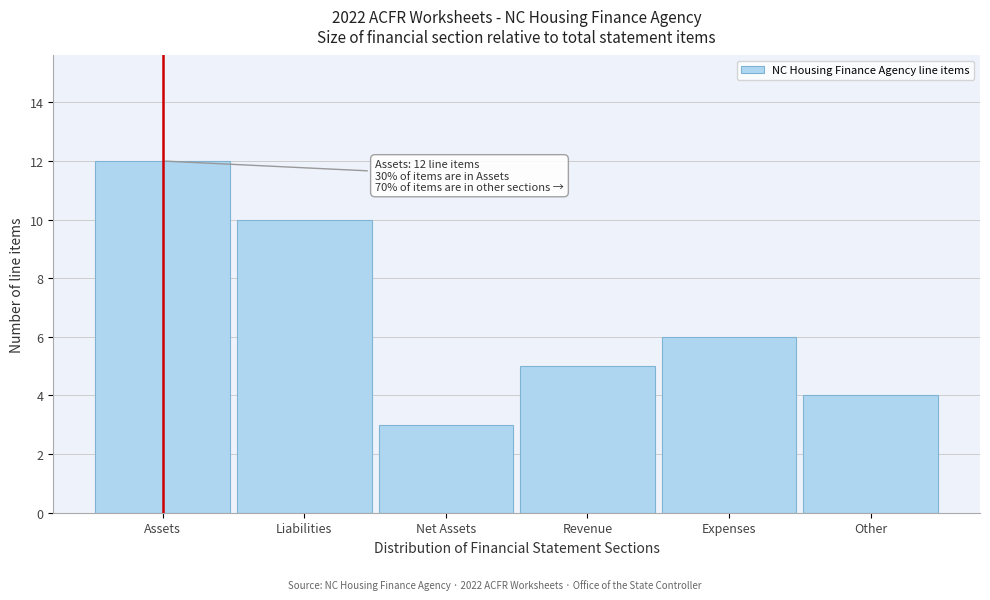

Reading left to right, extract all data points from this chart.

12	10	3	5	6	4